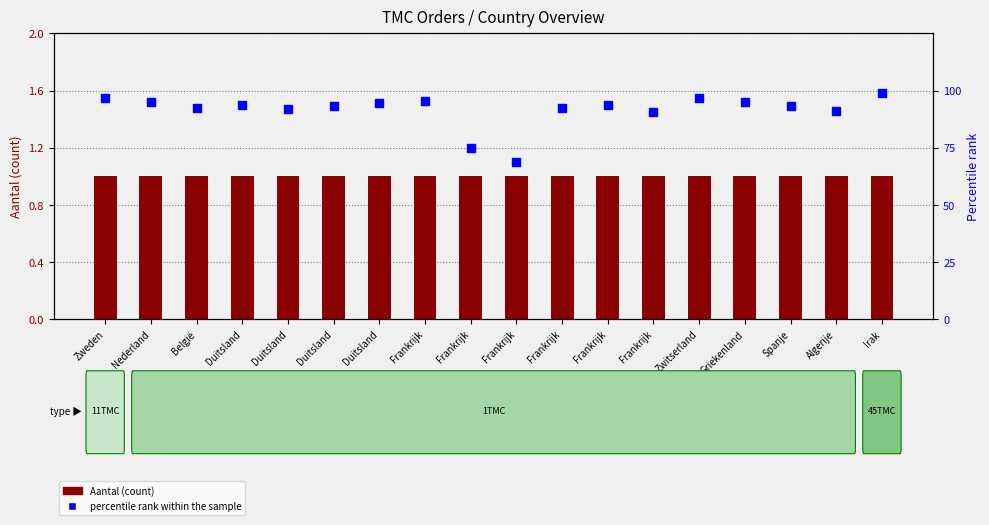

Which series contains the highest Y value?

percentile rank within the sample